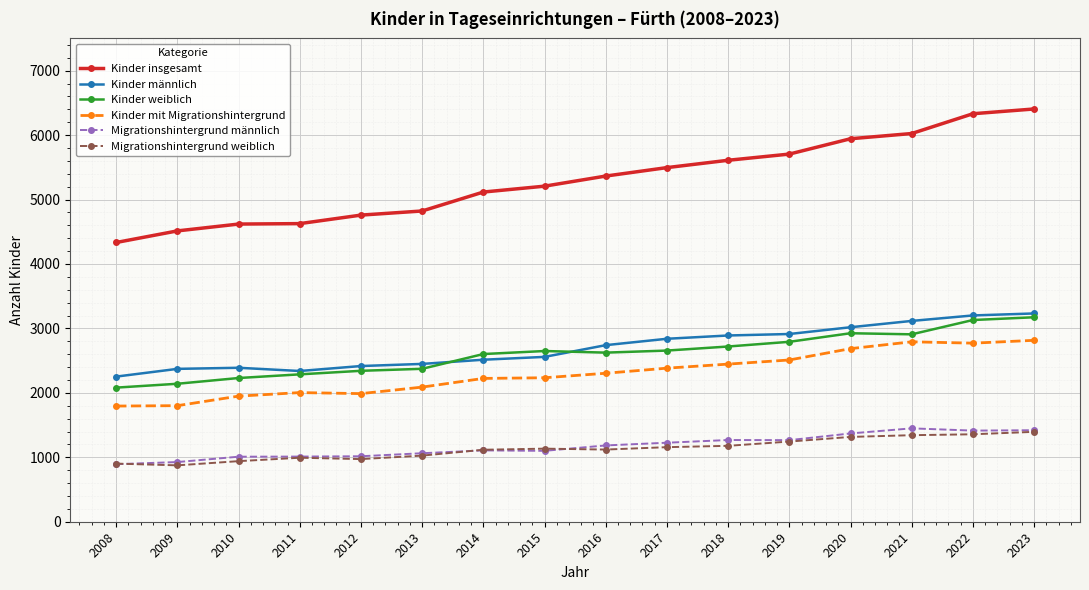

The Kinder weiblich series shows 3395 at 2008. True or false?

False